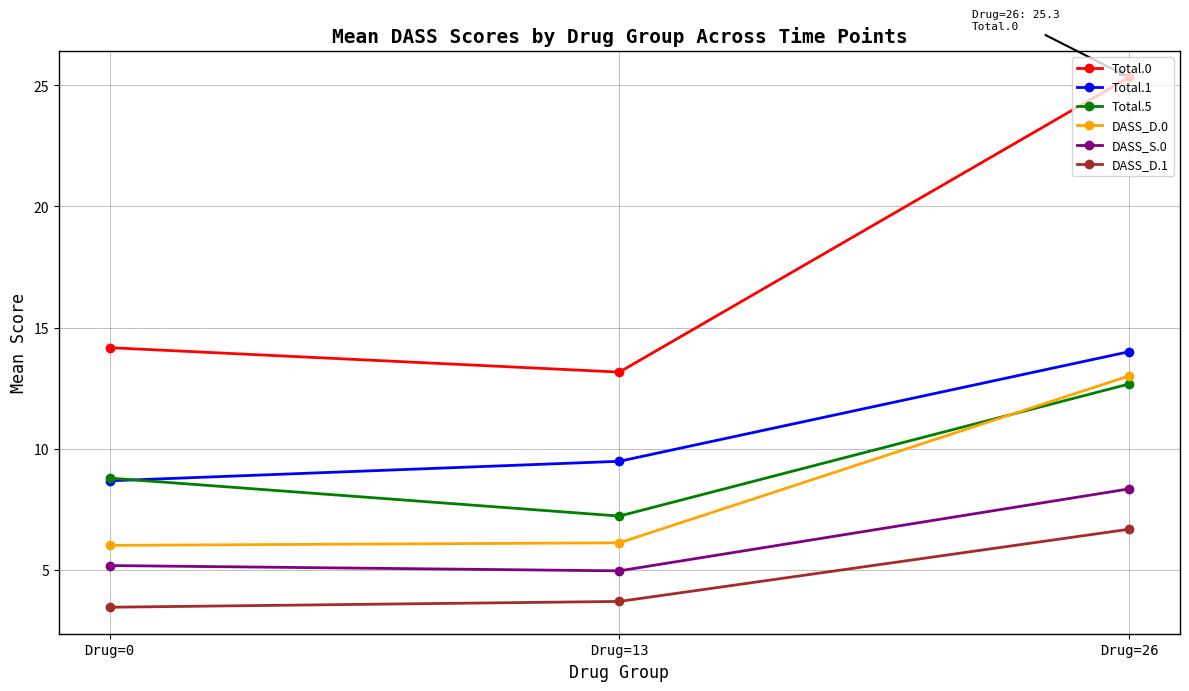

List the series in order of their peak value, lowest first.

DASS_D.1, DASS_S.0, Total.5, DASS_D.0, Total.1, Total.0